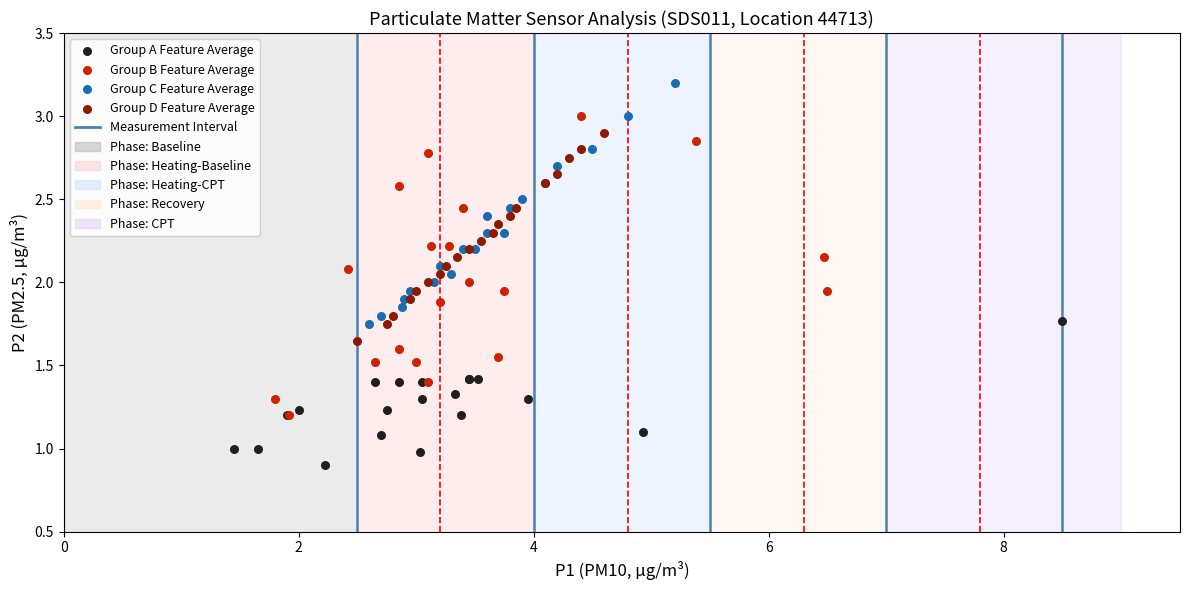

Which series reaches the maximum Y coordinate?

Group C Feature Average